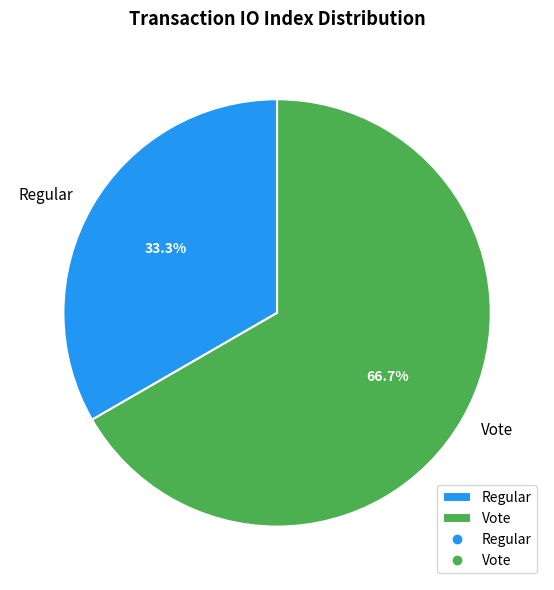

Does any single category account for the majority?

Yes